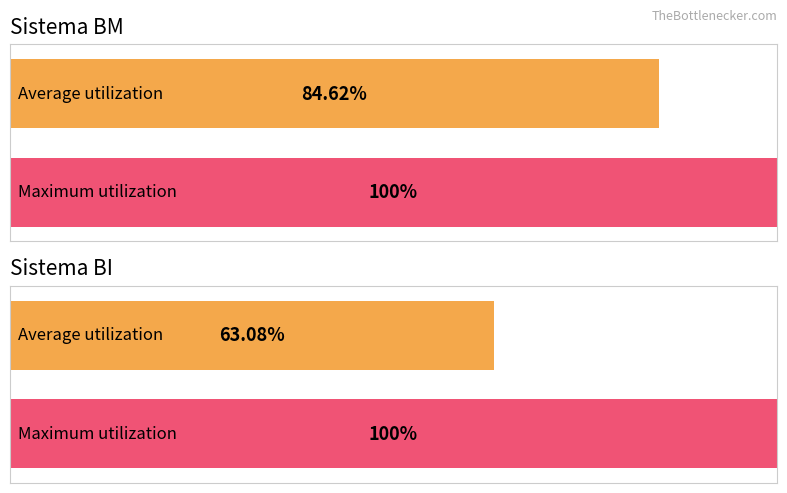

What are all the series names shown in the legend?

BI, BM